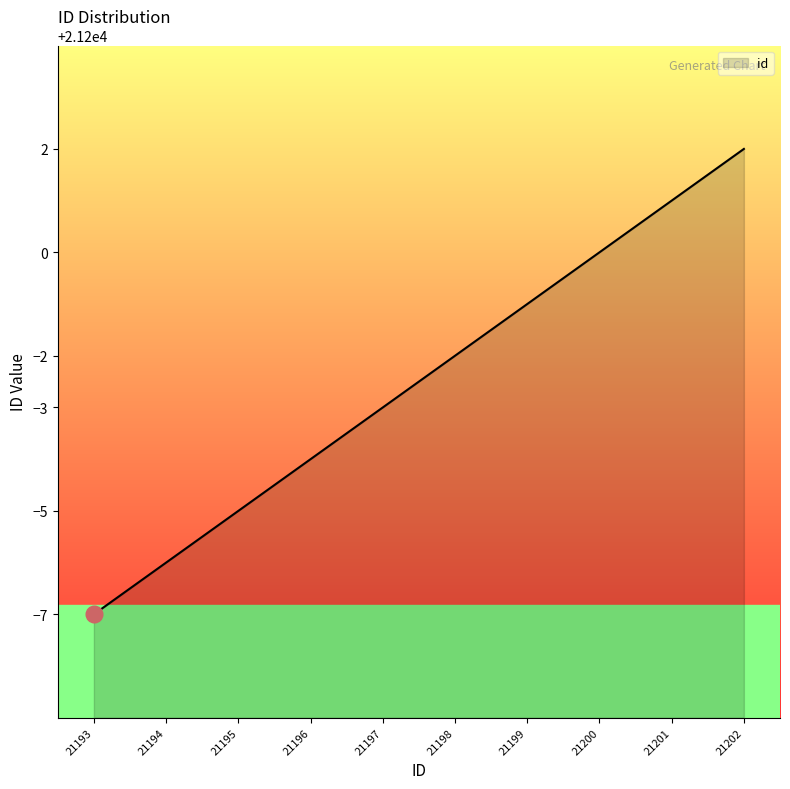

List the labels in order of value, smallest first.

21193, 21194, 21195, 21196, 21197, 21198, 21199, 21200, 21201, 21202